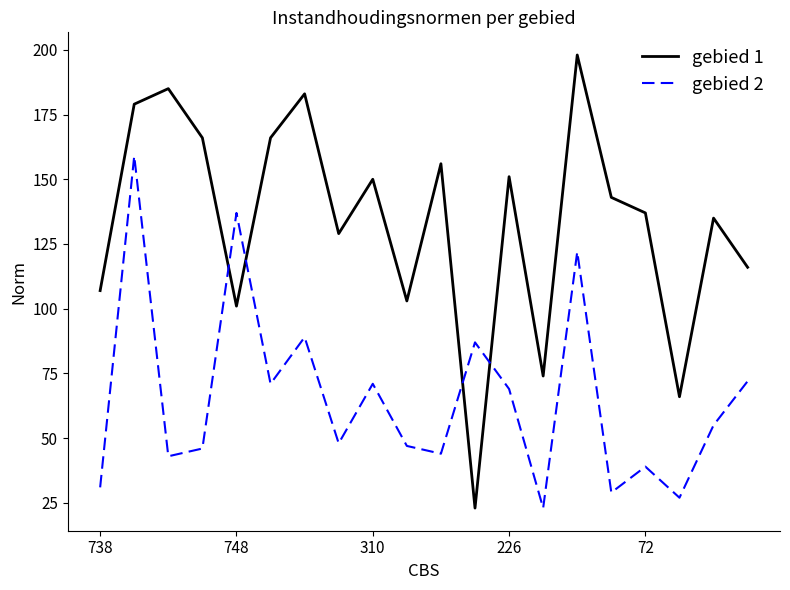

Is this an area chart (filled region under the line)?

No